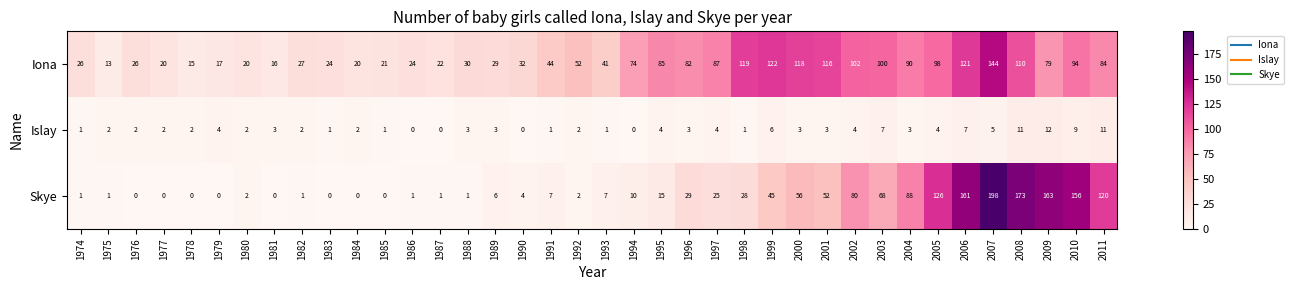

What is the difference between the second highest and minimum values in the Islay series?

11